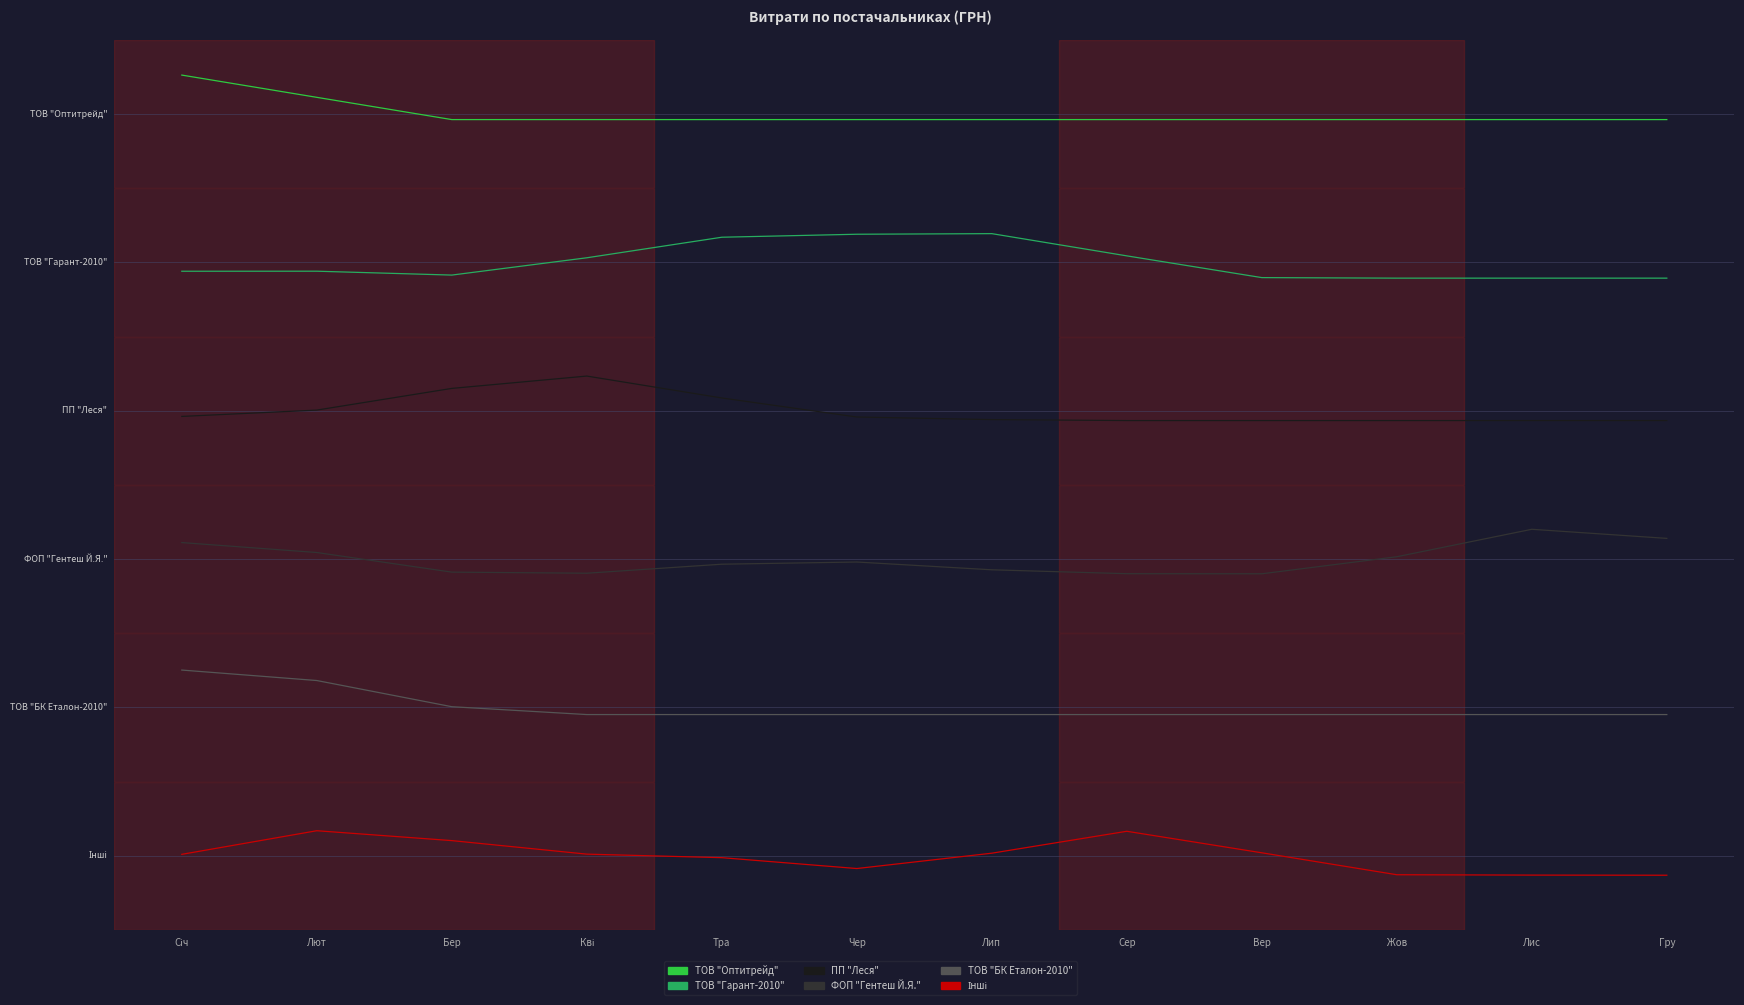

Which series changed the most between Чер and Сер?

Інші